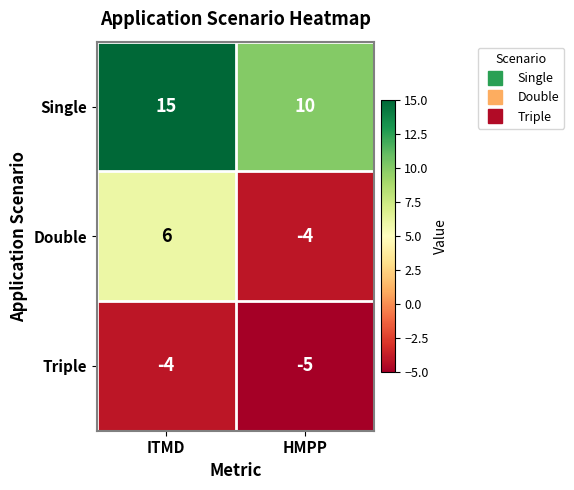

List the series in order of their peak value, lowest first.

Triple, Double, Single